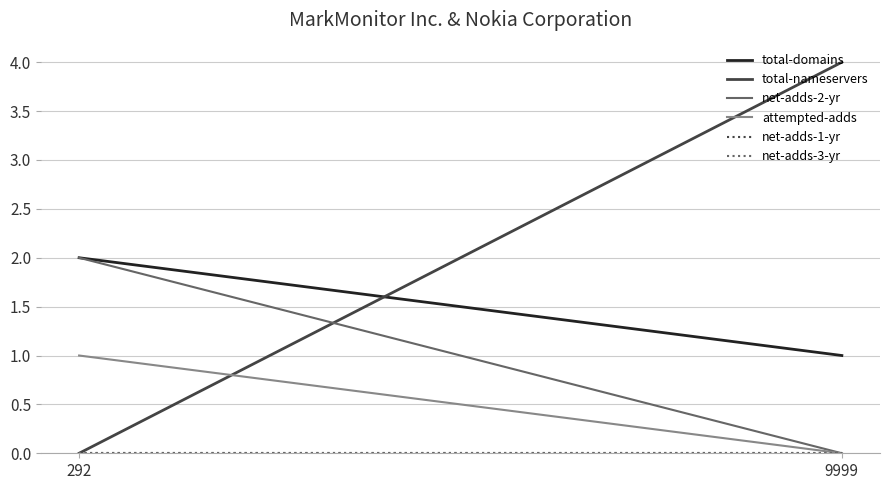

Which series has the largest total across all categories?

total-nameservers